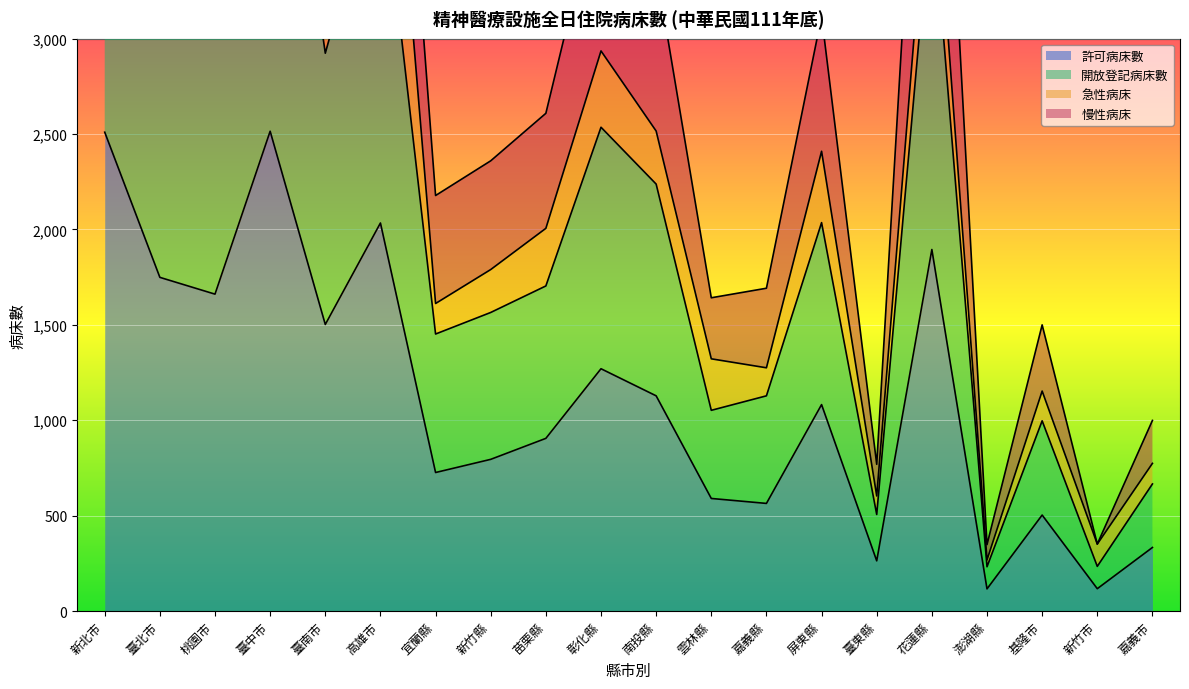

True or false: 許可病床數 has a value of 1270 at 彰化縣.

True